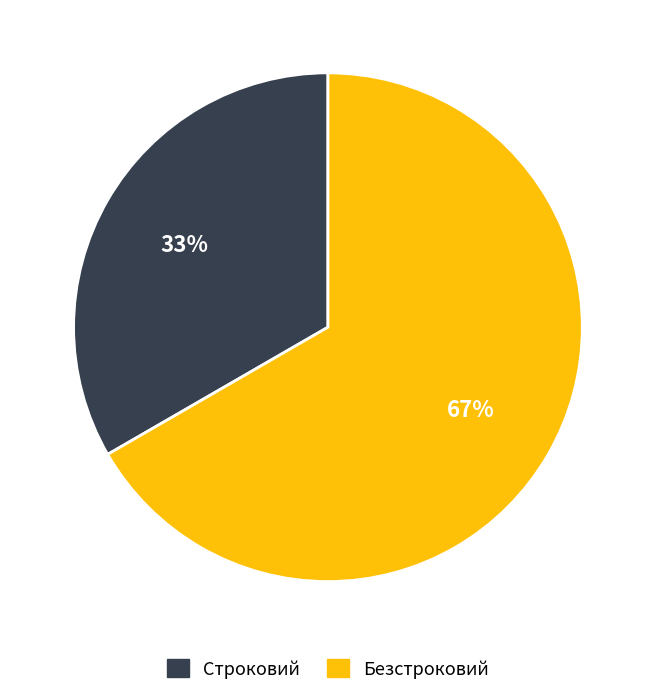

What is the majority slice?

Безстроковий